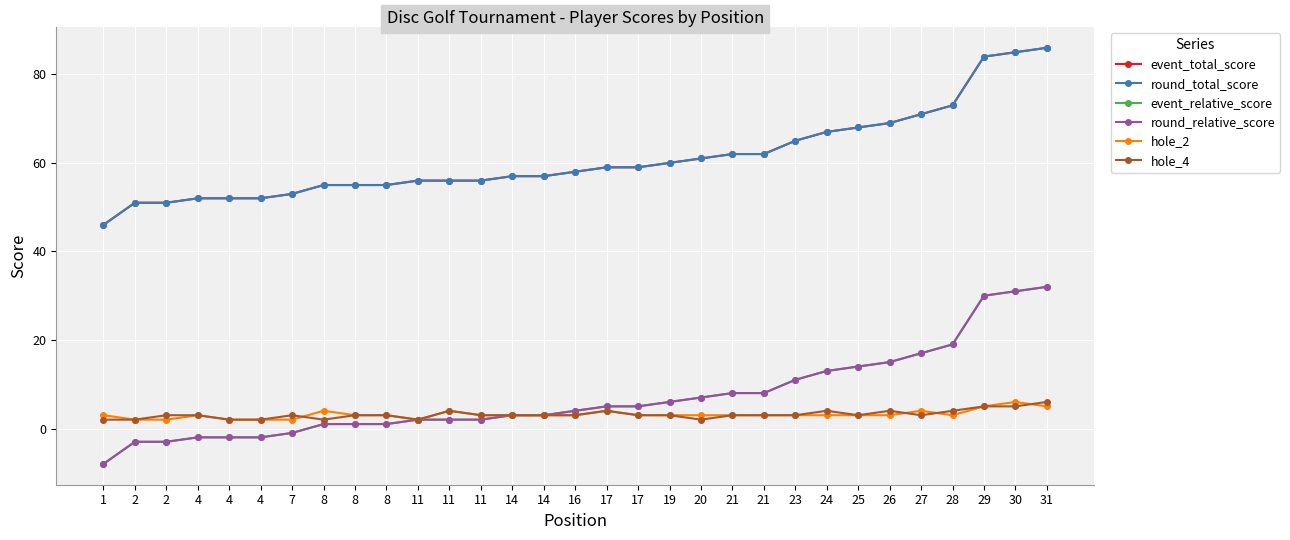

At which category is the sum across all series the highest?

31